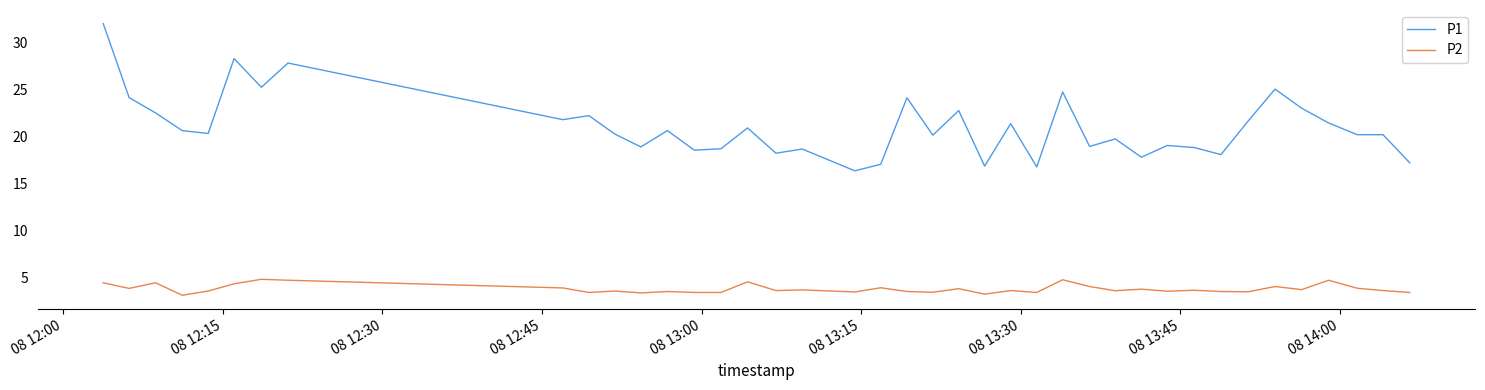

Which series has the largest total across all categories?

P1